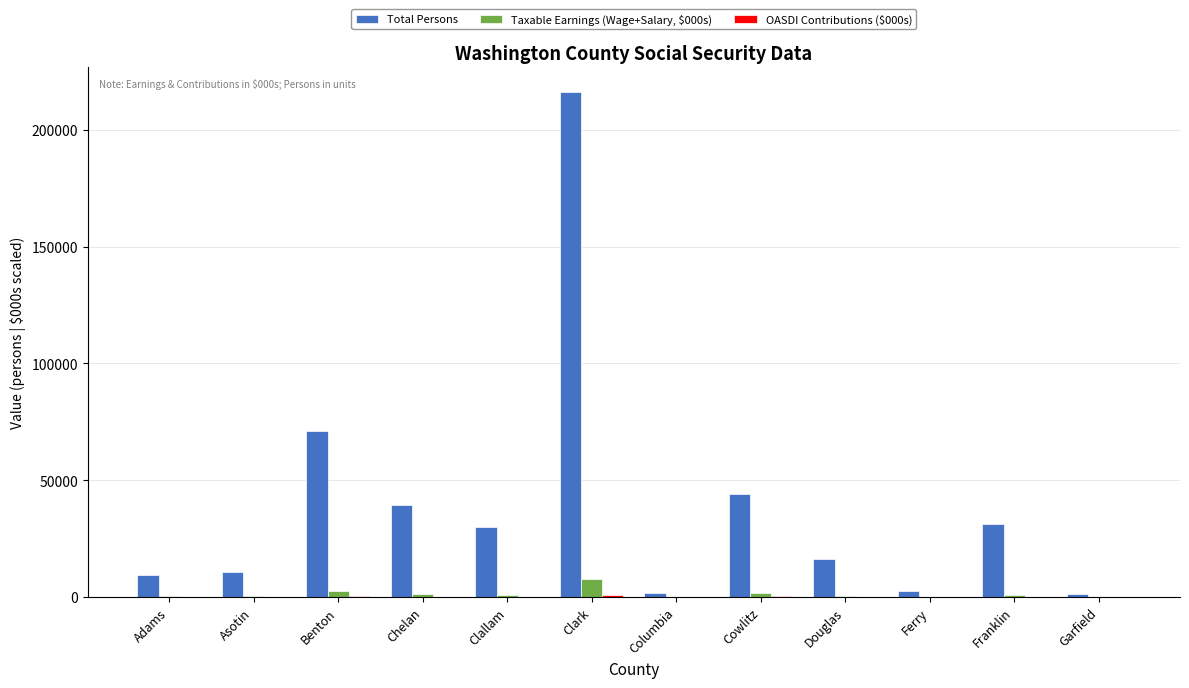

At which label does Total Persons reach its peak?

Clark